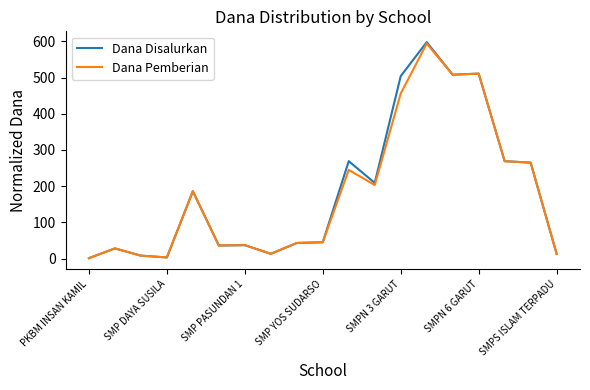

At how many categories does at least one series exceed 501?

4